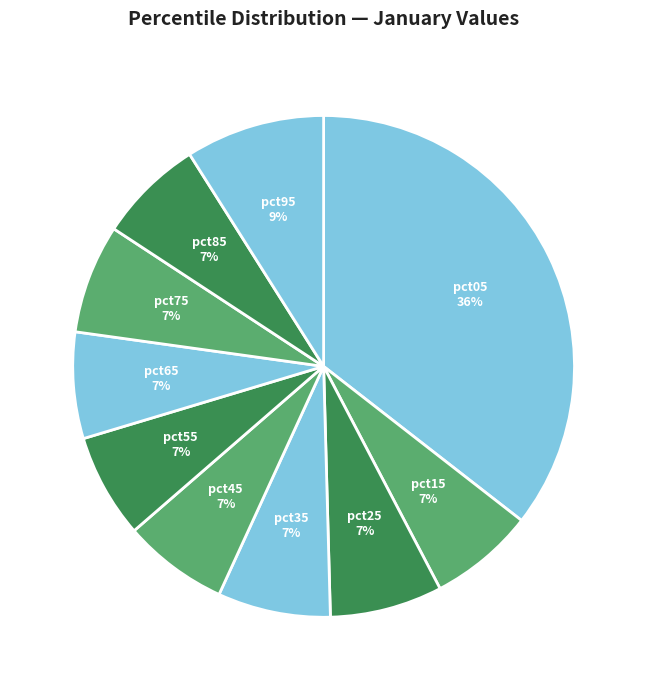

How many segments does this pie chart have?

10